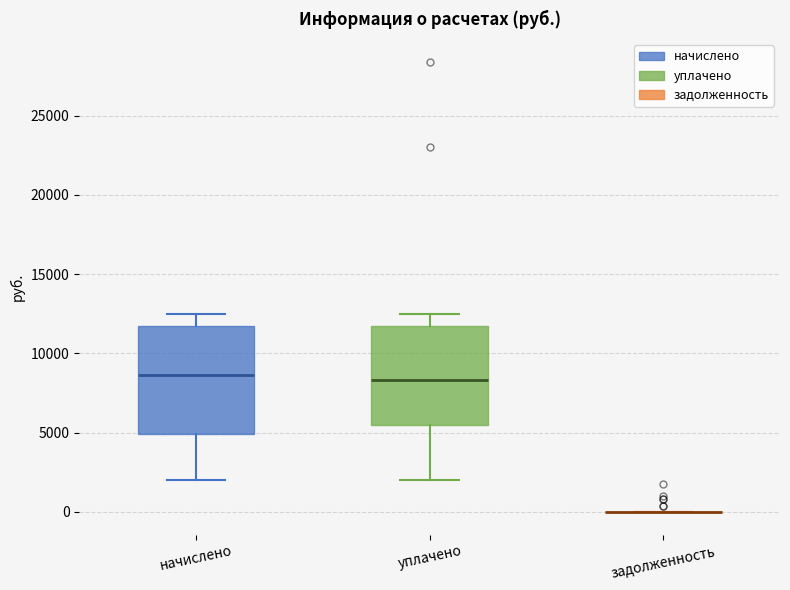

Which box is the tallest, from its lower edge to its upper edge?

начислено